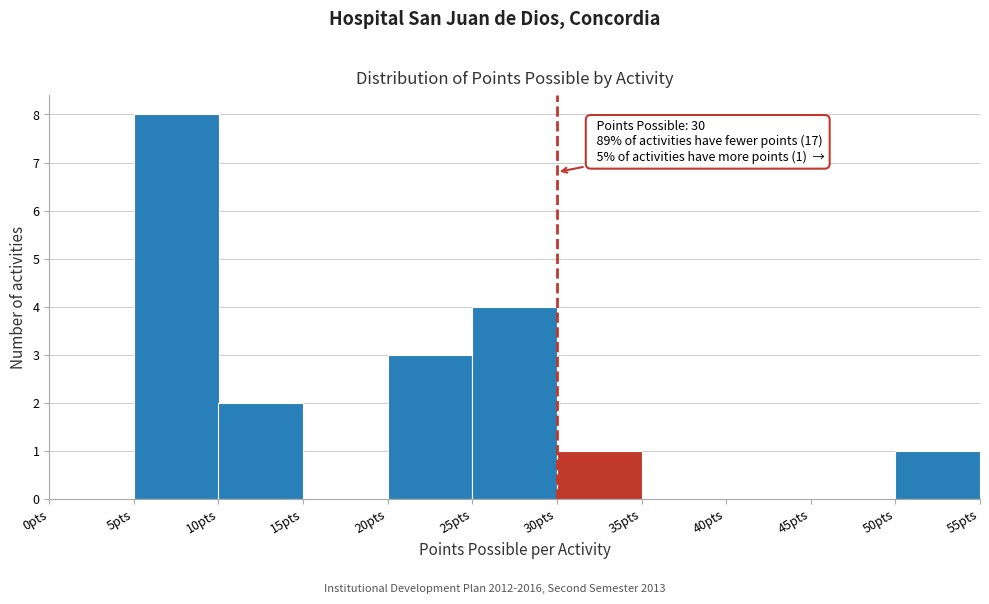

Over which range of the x-axis is the bar tallest?

5 to 10